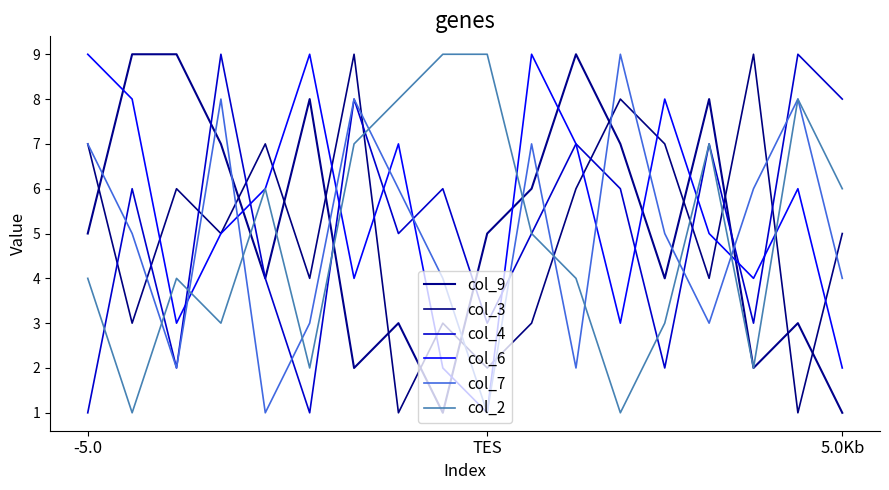

Which series has the largest total across all categories?

col_6